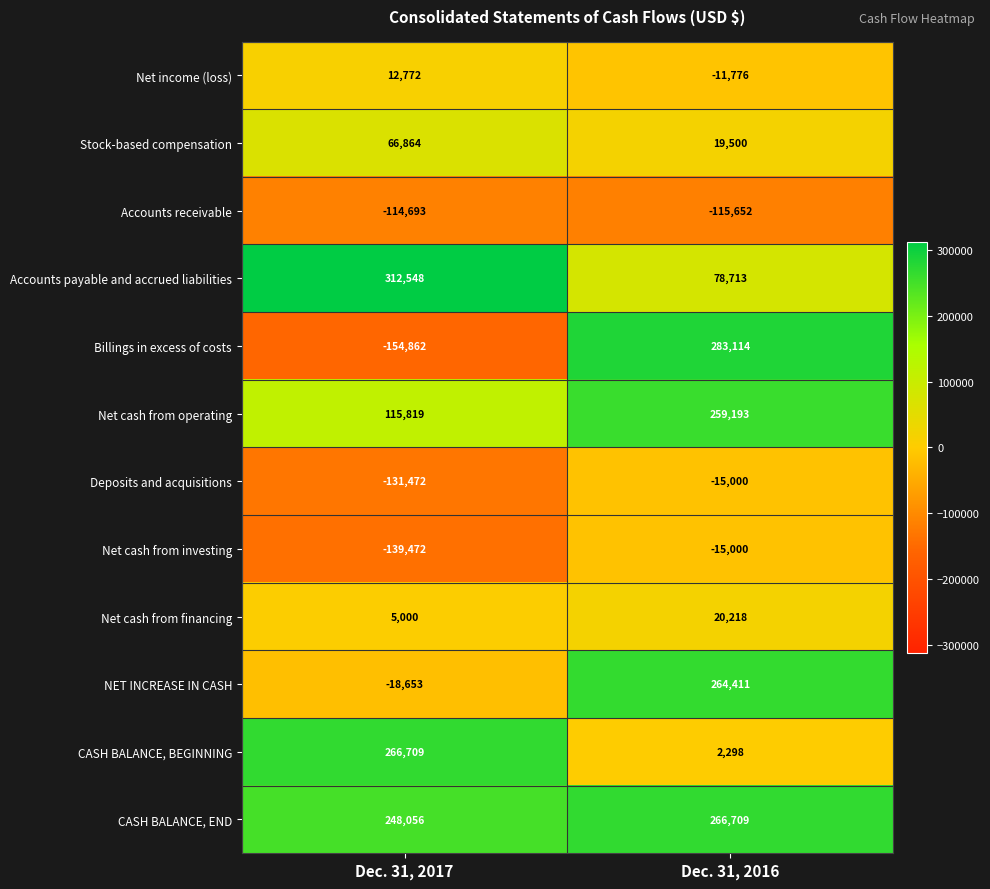

True or false: CASH BALANCE, BEGINNING has a value of 266709 at Dec. 31, 2017.

True